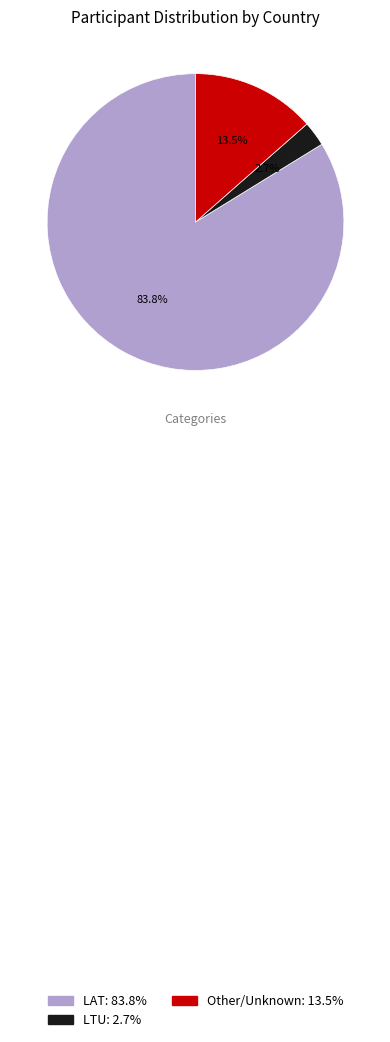

Is there a majority slice in this chart?

Yes